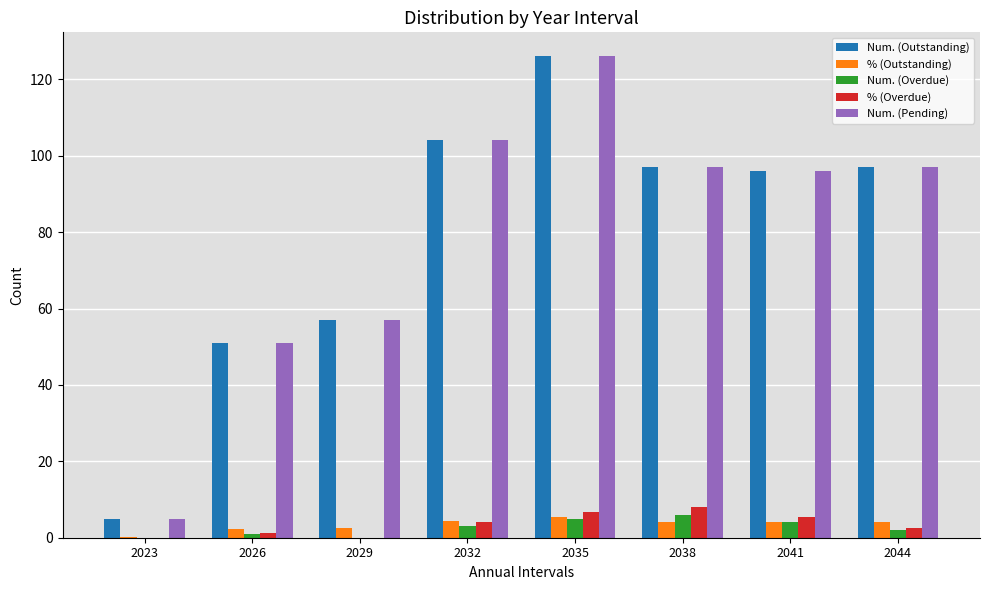

What is the sum of the Num. (Outstanding) values at 2044 and 2032?

201.0